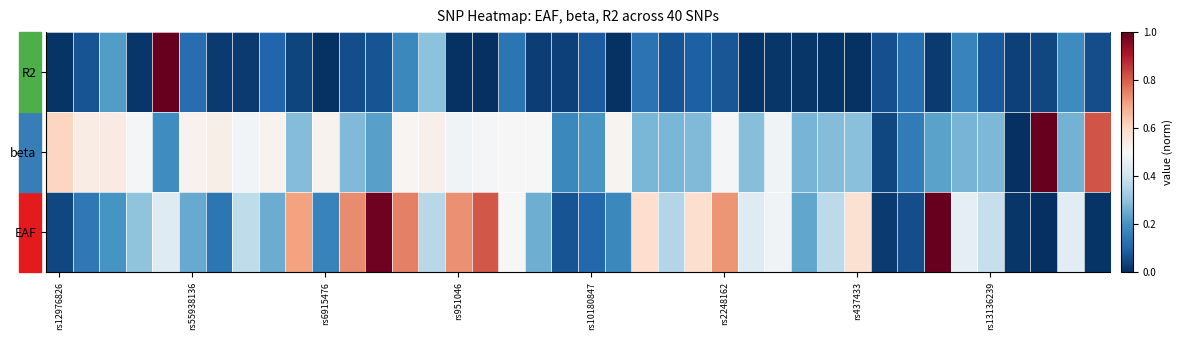

Reading left to right, extract all data points from this chart.

EAF: 0.0	0.1	0.2	0.3	0.4	0.2	0.1	0.4	0.3	0.7	0.2	0.7	1.0	0.8	0.4	0.7	0.8	0.5	0.3	0.1	0.1	0.2	0.6	0.4	0.6	0.7	0.4	0.5	0.2	0.4	0.6	0.0	0.1	1.0	0.5	0.4	0.0	0.0	0.4	0.0
beta: 0.6	0.5	0.5	0.5	0.2	0.5	0.5	0.5	0.5	0.3	0.5	0.3	0.2	0.5	0.5	0.5	0.5	0.5	0.5	0.2	0.2	0.5	0.3	0.3	0.3	0.5	0.3	0.5	0.3	0.3	0.3	0.0	0.1	0.2	0.3	0.3	0.0	1.0	0.3	0.8
R2: 0.0	0.1	0.2	0.0	1.0	0.1	0.0	0.0	0.1	0.0	0.0	0.1	0.1	0.2	0.3	0.0	0.0	0.1	0.0	0.0	0.1	0.0	0.1	0.1	0.1	0.1	0.0	0.0	0.0	0.0	0.0	0.1	0.1	0.0	0.2	0.1	0.0	0.0	0.2	0.1